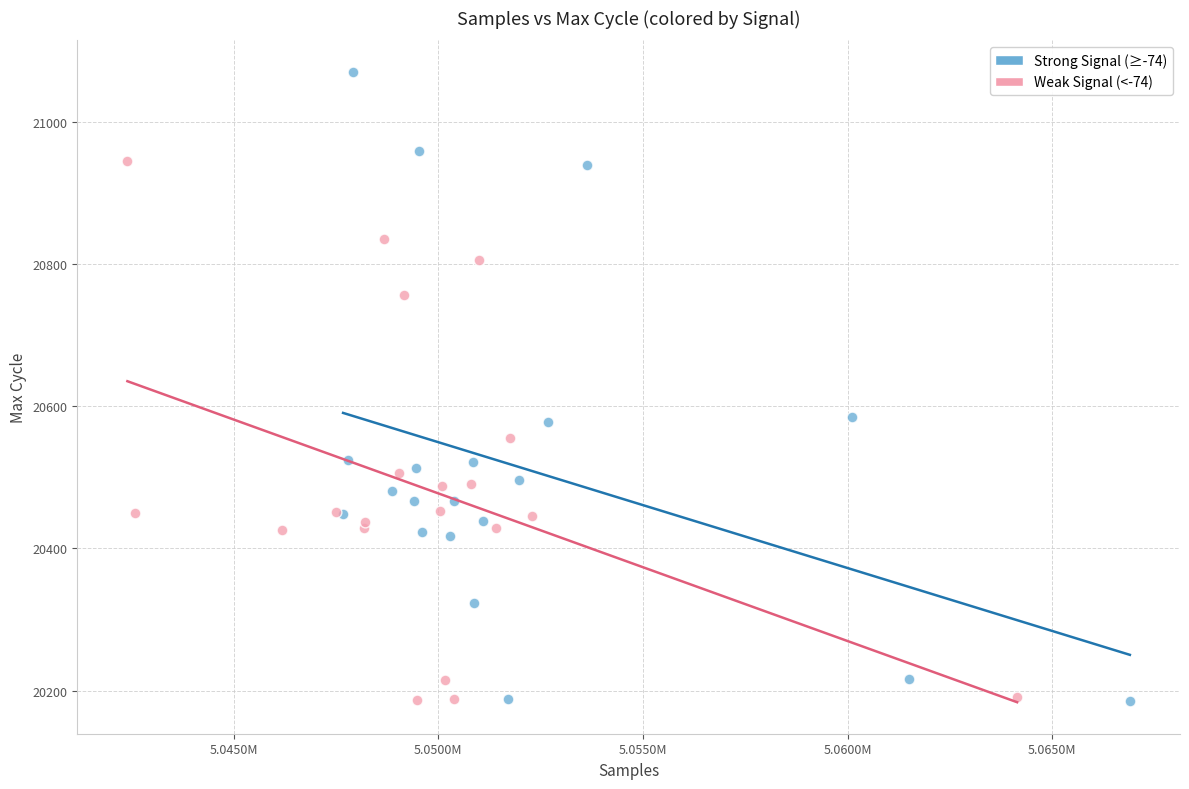

What are all the series names shown in the legend?

Strong Signal (≥-74), Weak Signal (<-74)